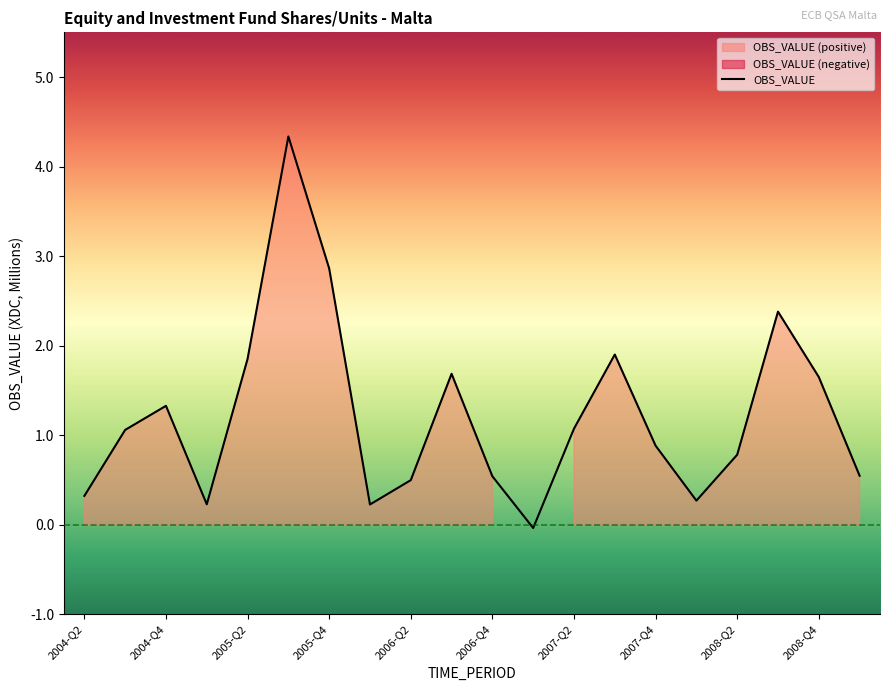

The value of OBS_VALUE at 2008-Q4 is 1.6. True or false?

True